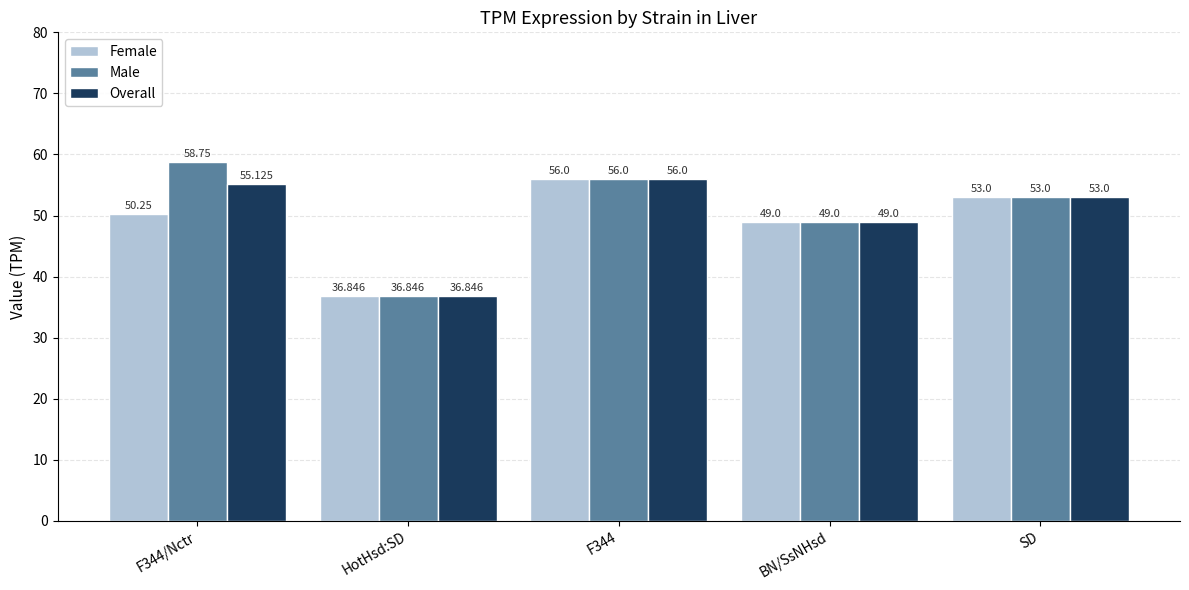

At which category is the sum across all series the highest?

F344